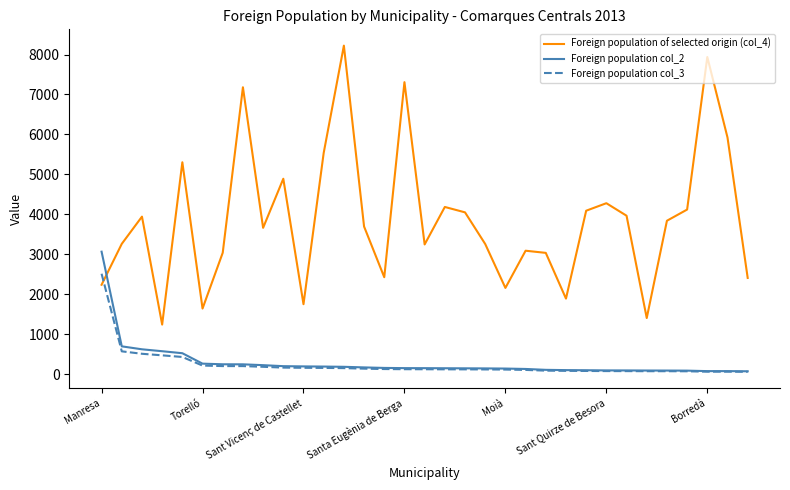

Rank the series by their maximum value, from lowest to highest.

Foreign population col_3, Foreign population col_2, Foreign population of selected origin (col_4)